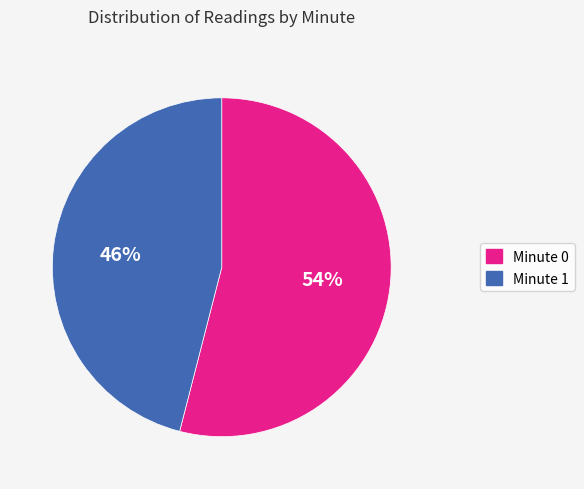

To the nearest percent, what percentage of the pie is Minute 0?

54%